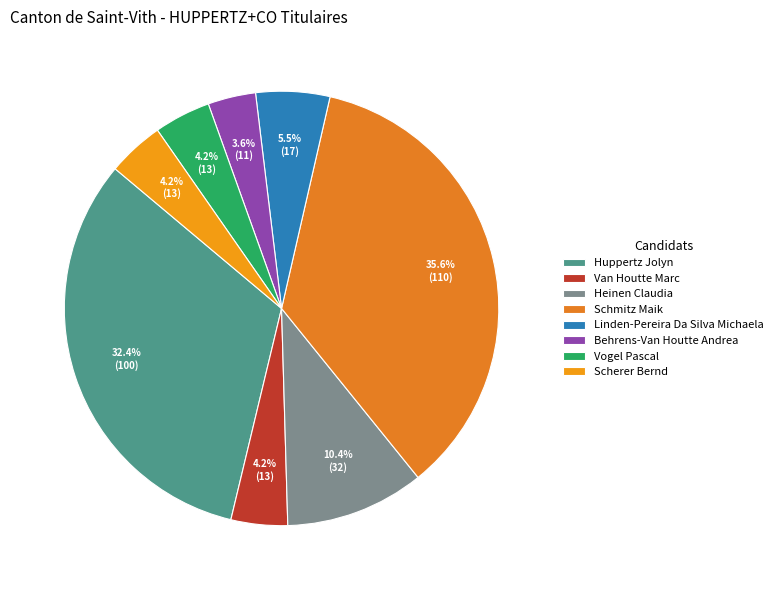

Which slice is the largest?

Schmitz Maik